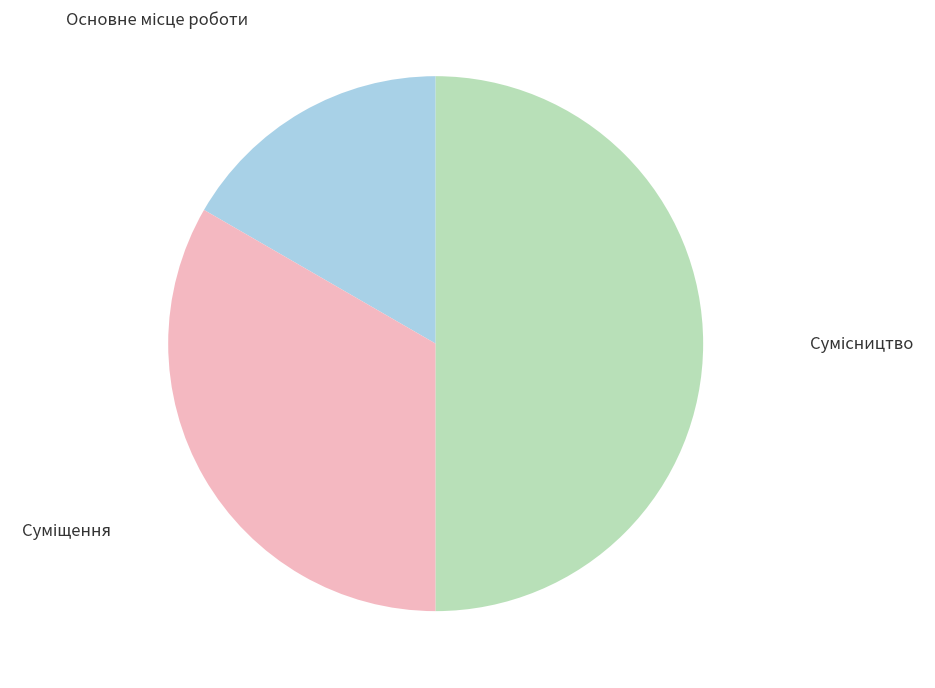

How many slices are in this pie chart?

3